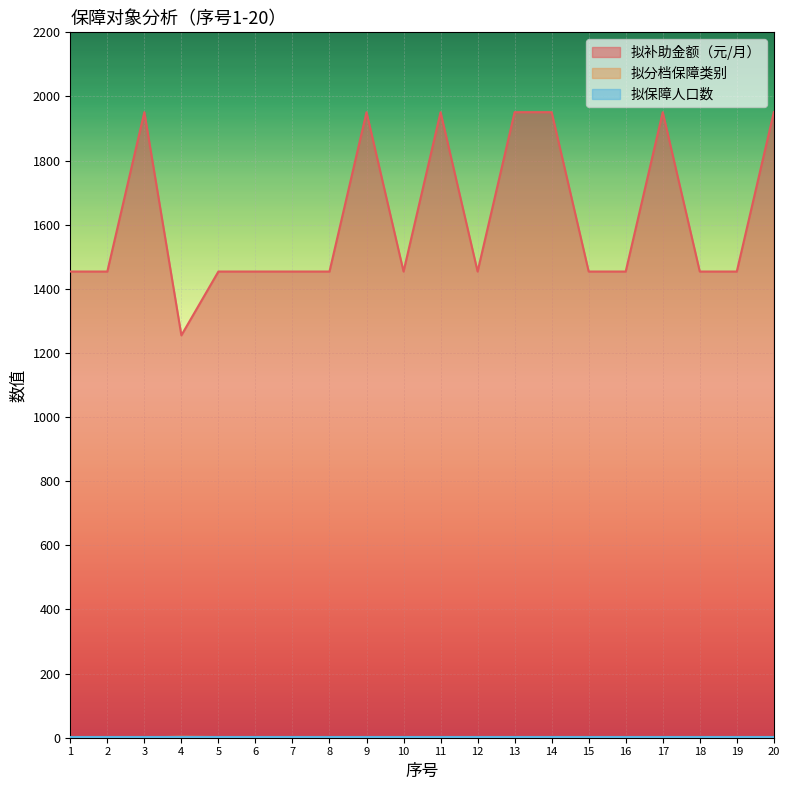

Reading left to right, transcribe all the data shown in this chart.

拟补助金额（元/月）: 1454	1454	1951	1255	1454	1454	1454	1454	1951	1454	1951	1454	1951	1951	1454	1454	1951	1454	1454	1951
拟分档保障类别: 2	2	1	3	2	2	2	2	1	2	1	2	1	1	2	2	1	2	2	1